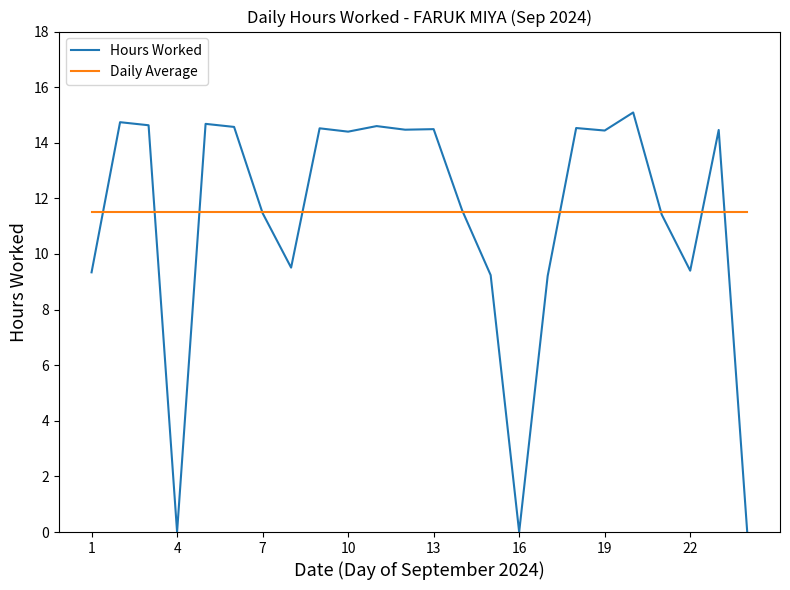

Which series has the widest spread of values?

Hours Worked